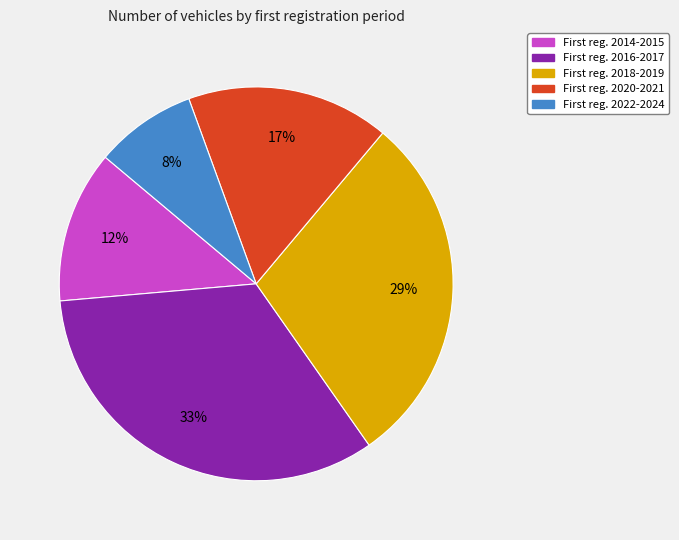

What is the largest slice in the pie chart?

First reg. 2016-2017